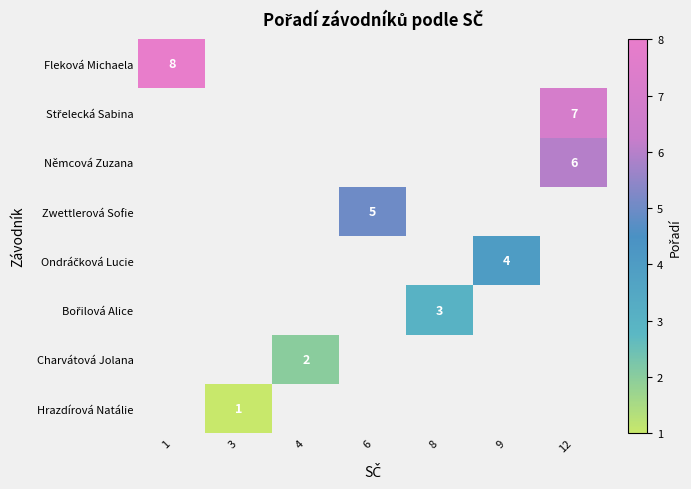

The value of row_2 at 8 is 2.0. True or false?

False